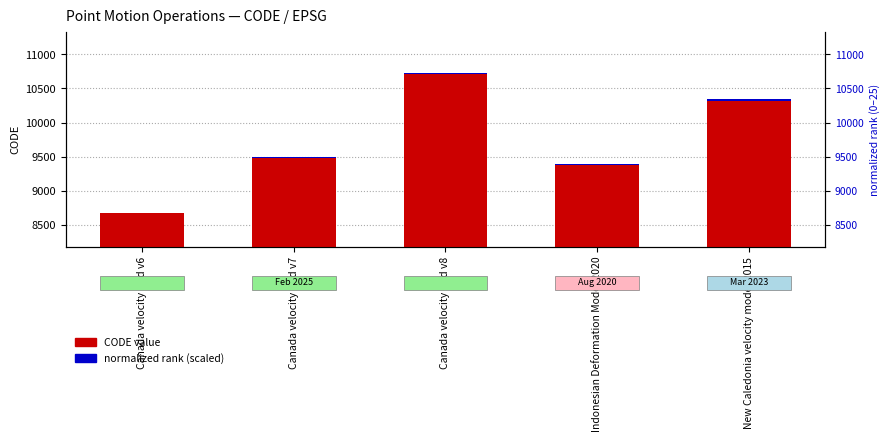

Reading right to left, what are all the values shown in this chart?

CODE value: New Caledonia velocity model 2015=10323.0	Indonesian Deformation Model 2020=9375.0	Canada velocity grid v8=10707.0	Canada velocity grid v7=9483.0	Canada velocity grid v6=8676.0
normalized rank (scaled): New Caledonia velocity model 2015=20.3	Indonesian Deformation Model 2020=8.6	Canada velocity grid v8=25.0	Canada velocity grid v7=9.9	Canada velocity grid v6=0.0